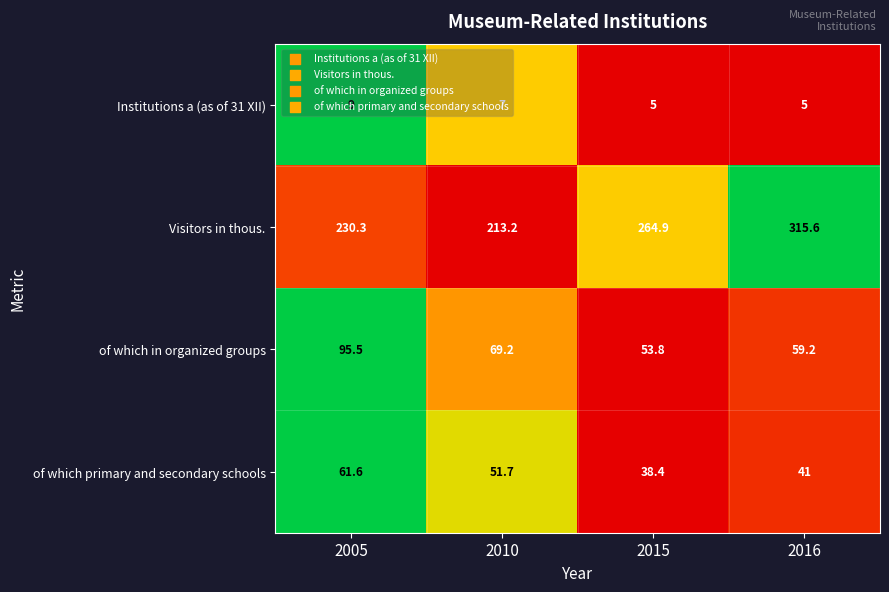

At which category is the sum across all series the highest?

2016